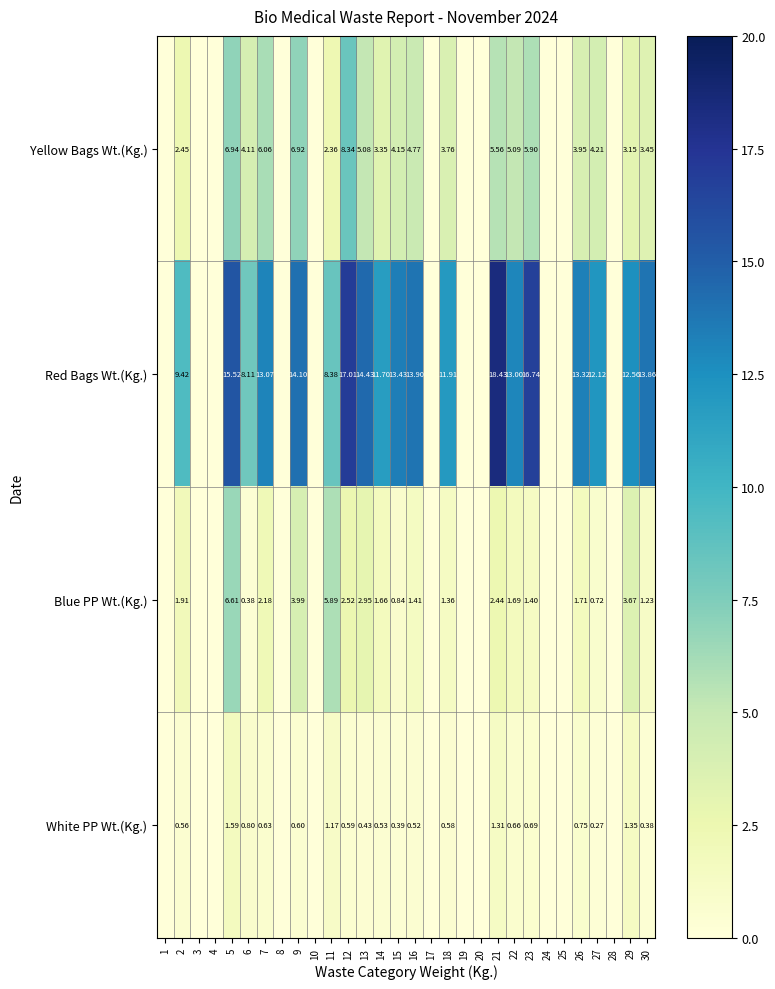

Is the value of Blue PP Wt.(Kg.) at 7 greater than the value of Yellow Bags Wt.(Kg.) at 26?

No